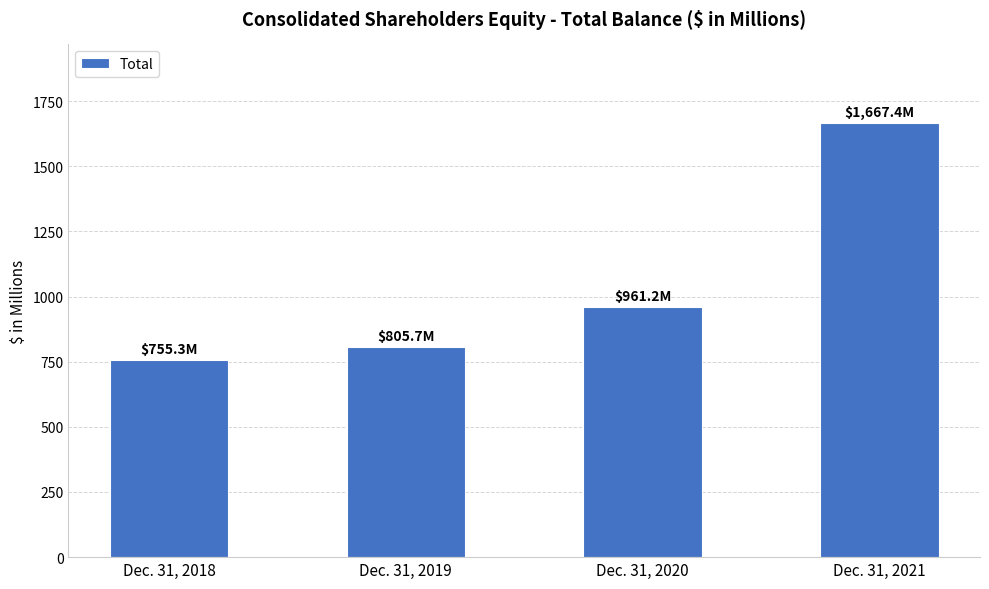

At which label is the value closest to 1211?

Dec. 31, 2020